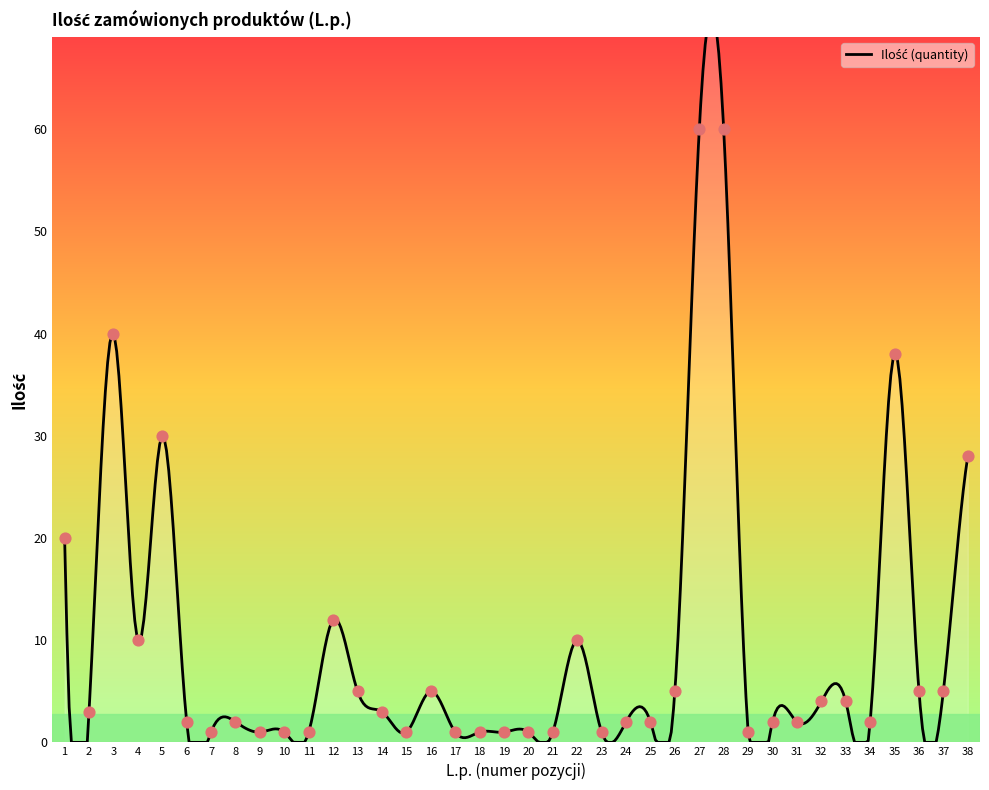

What is the ratio of the value at 13 to the value at 33?

1.2